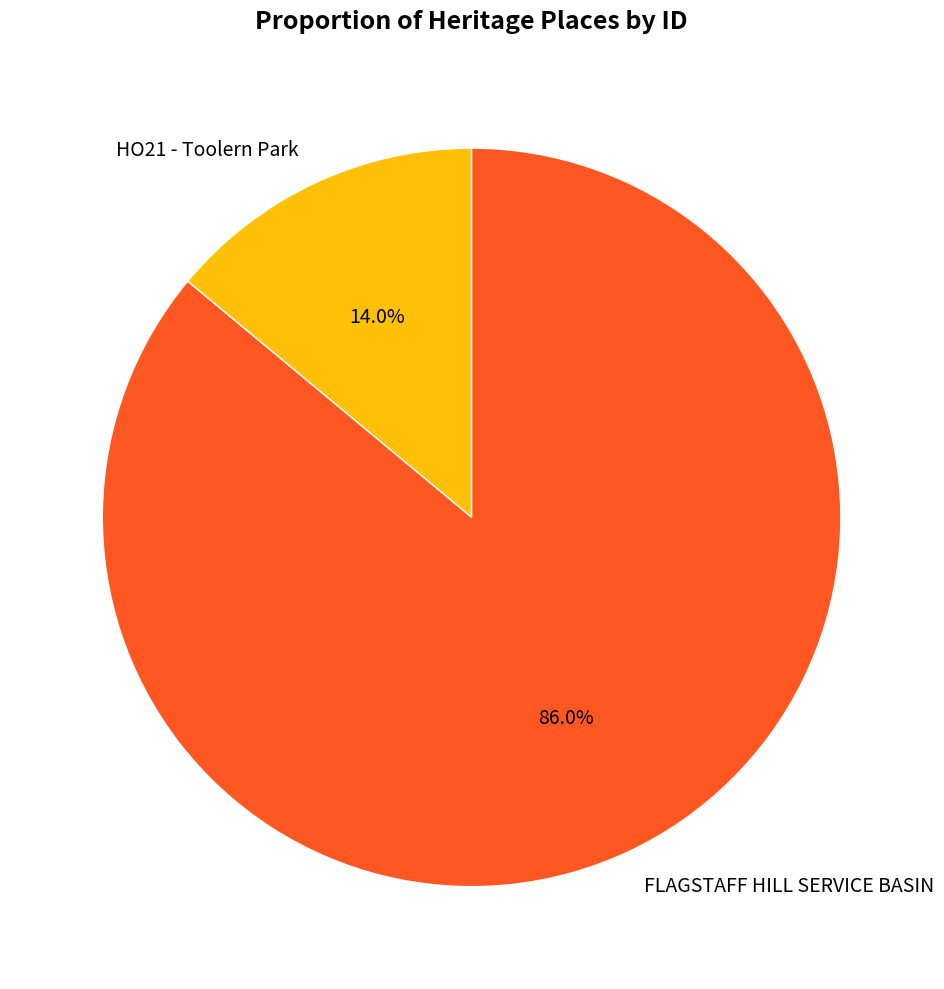

To the nearest percent, what is the average slice percentage?

50%